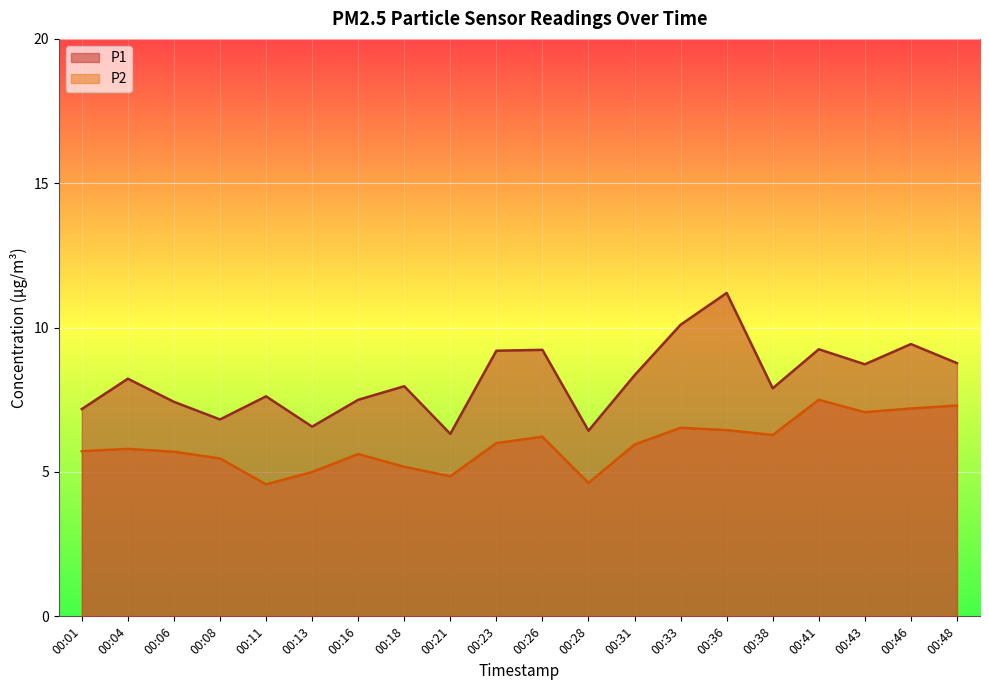

Reading left to right, list all the values displayed in this chart.

P1: 00:01=7.2	00:04=8.2	00:06=7.4	00:08=6.8	00:11=7.6	00:13=6.6	00:16=7.5	00:18=8.0	00:21=6.3	00:23=9.2	00:26=9.2	00:28=6.4	00:31=8.3	00:33=10.1	00:36=11.2	00:38=7.9	00:41=9.2	00:43=8.7	00:46=9.4	00:48=8.8
P2: 00:01=5.7	00:04=5.8	00:06=5.7	00:08=5.5	00:11=4.6	00:13=5.0	00:16=5.6	00:18=5.2	00:21=4.8	00:23=6.0	00:26=6.2	00:28=4.6	00:31=6.0	00:33=6.5	00:36=6.5	00:38=6.3	00:41=7.5	00:43=7.1	00:46=7.2	00:48=7.3